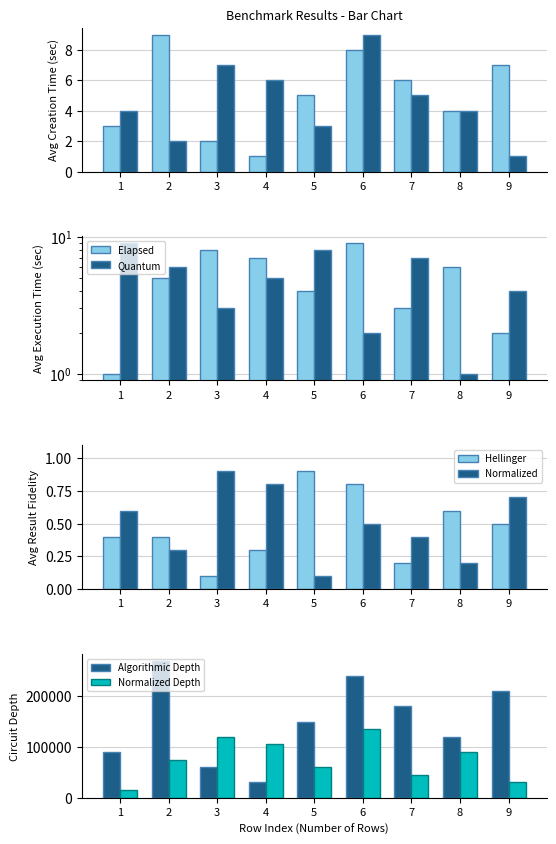

How many distinct data groups are displayed?

6